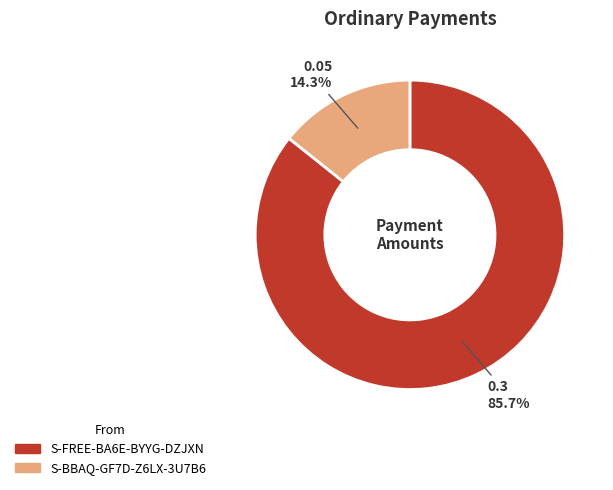

Which has a higher value, S-FREE-BA6E-BYYG-DZJXN or S-BBAQ-GF7D-Z6LX-3U7B6?

S-FREE-BA6E-BYYG-DZJXN